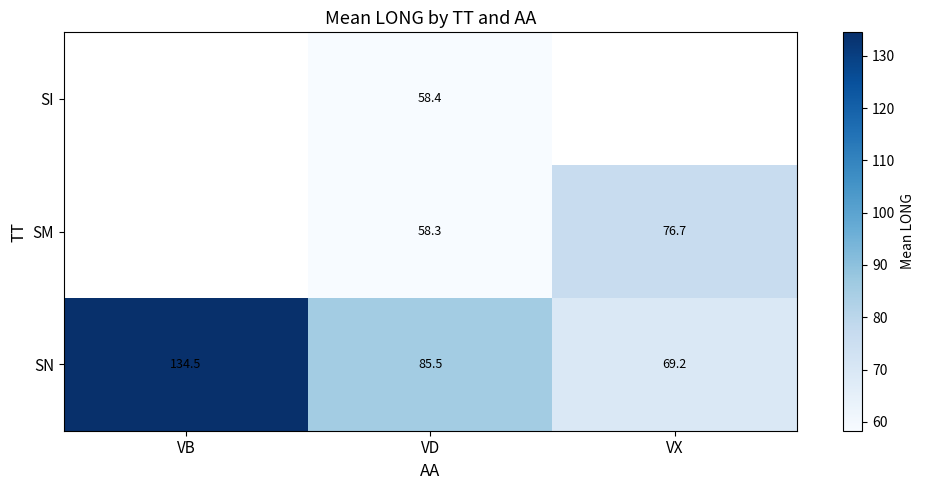

Rank the series at VD from highest to lowest value.

SN, SI, SM